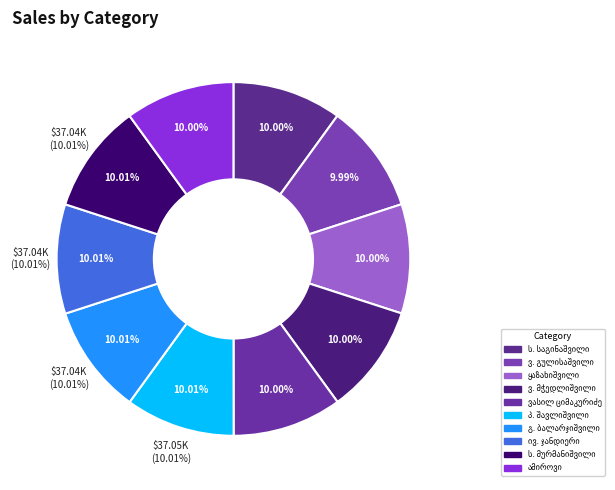

Count the number of slices in the pie.

10